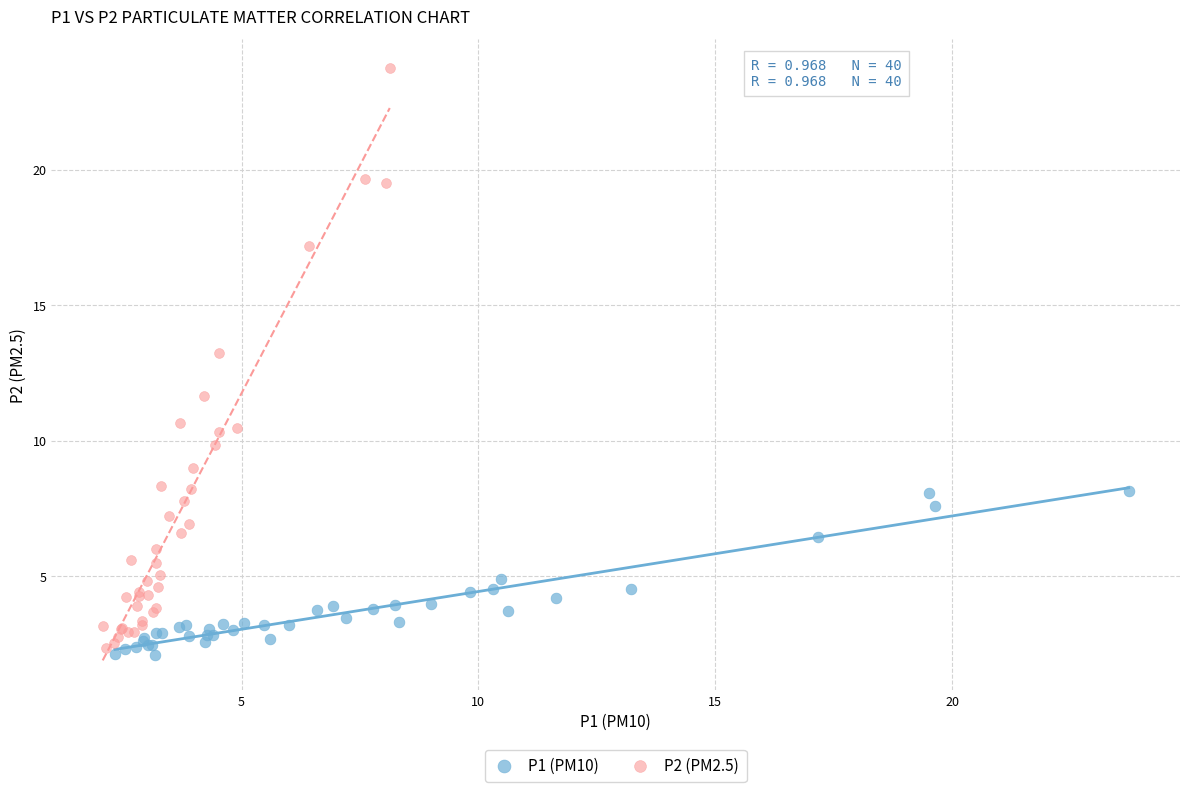

Which series reaches the maximum Y coordinate?

P2 (PM2.5)